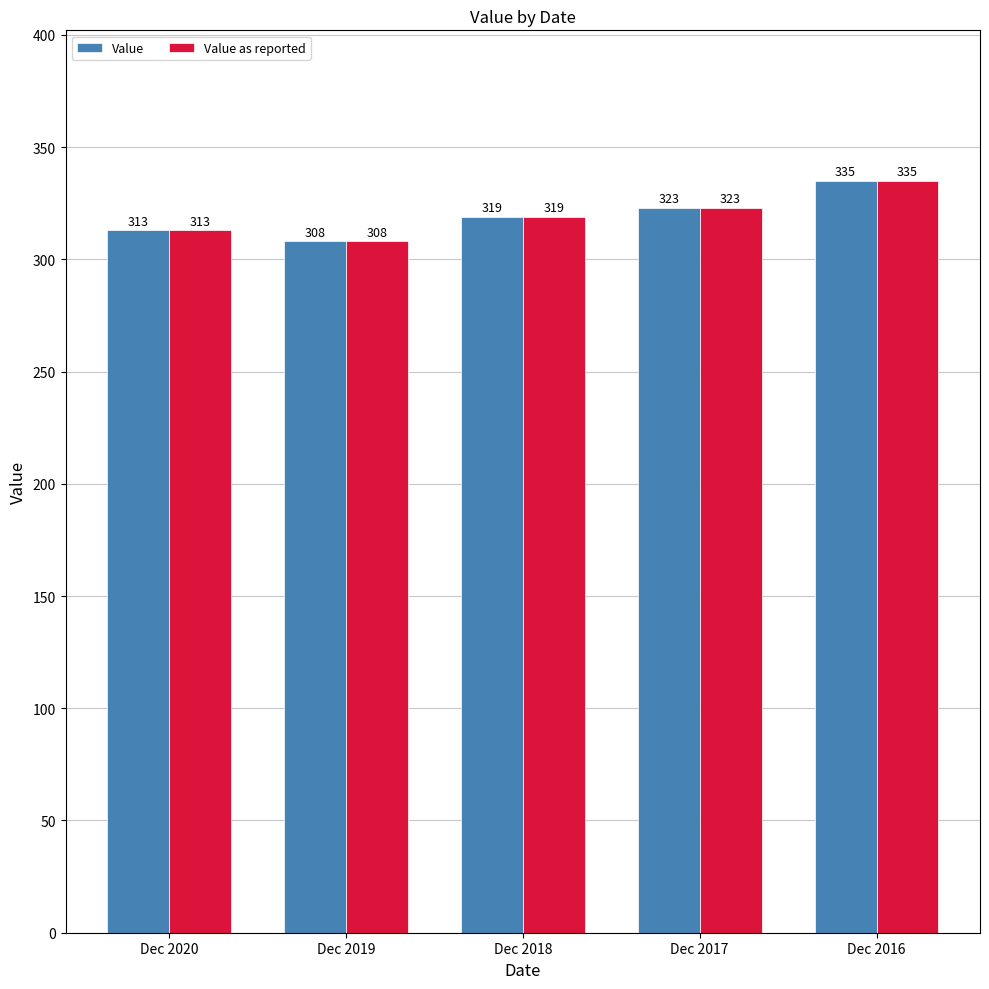

At which category is the sum across all series the highest?

Dec 2016